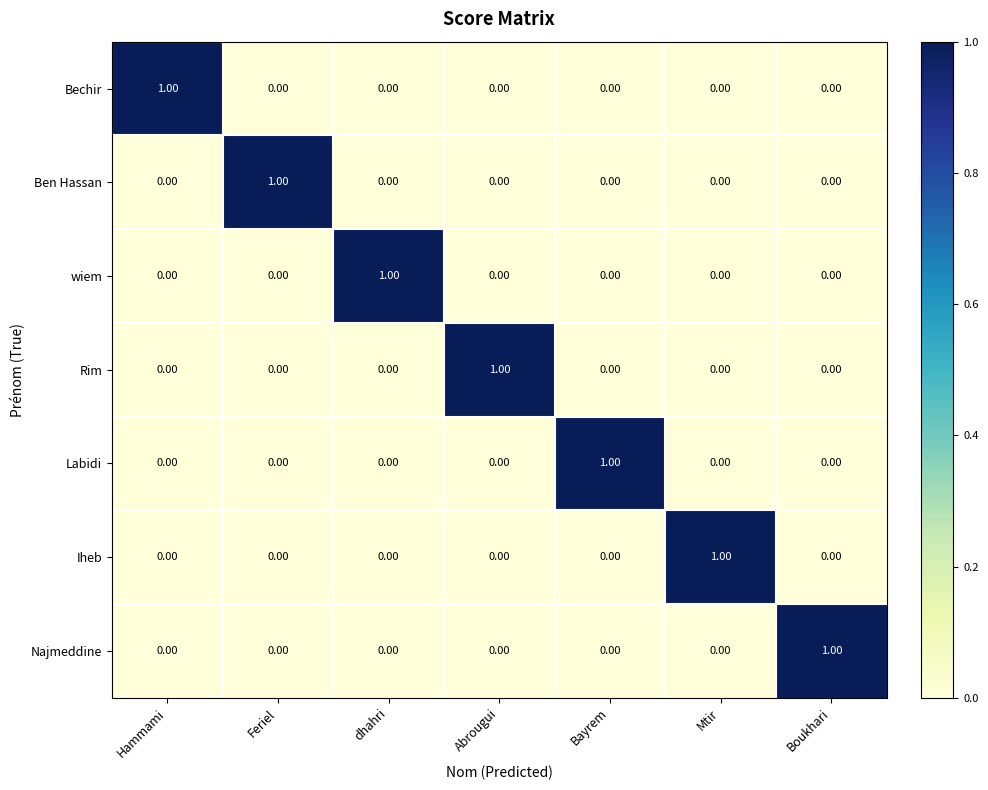

Which category has the highest value in the Bechir series?

Hammami